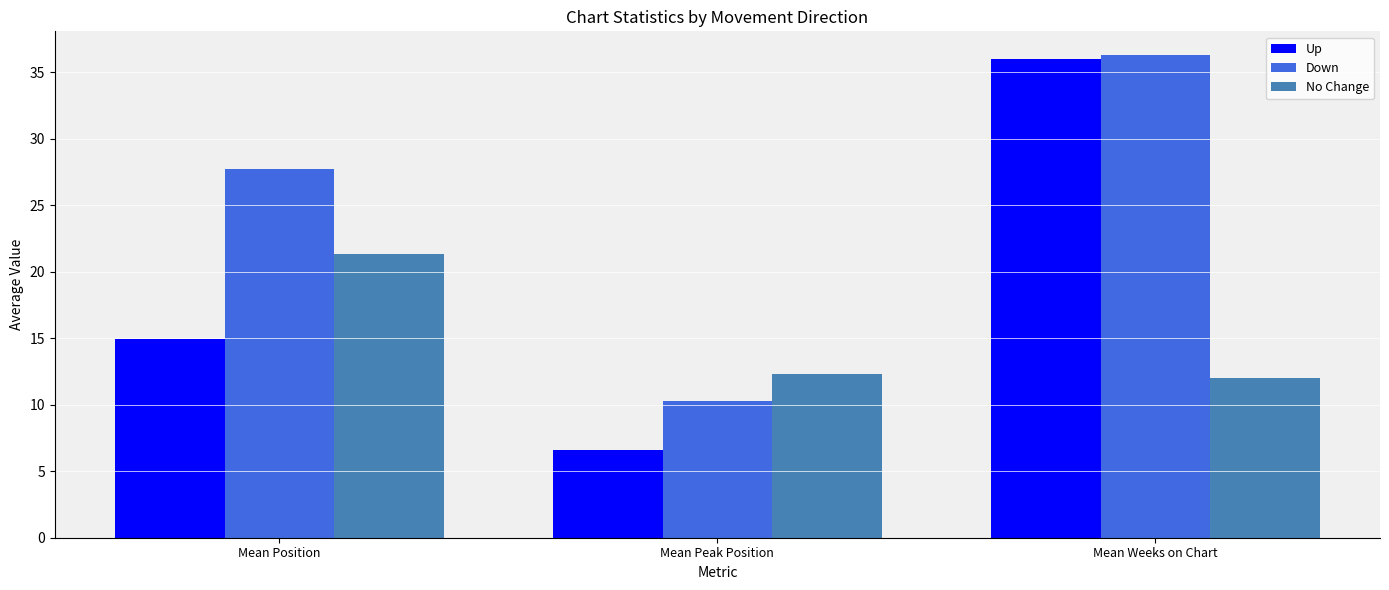

How many bars are there in total?

9